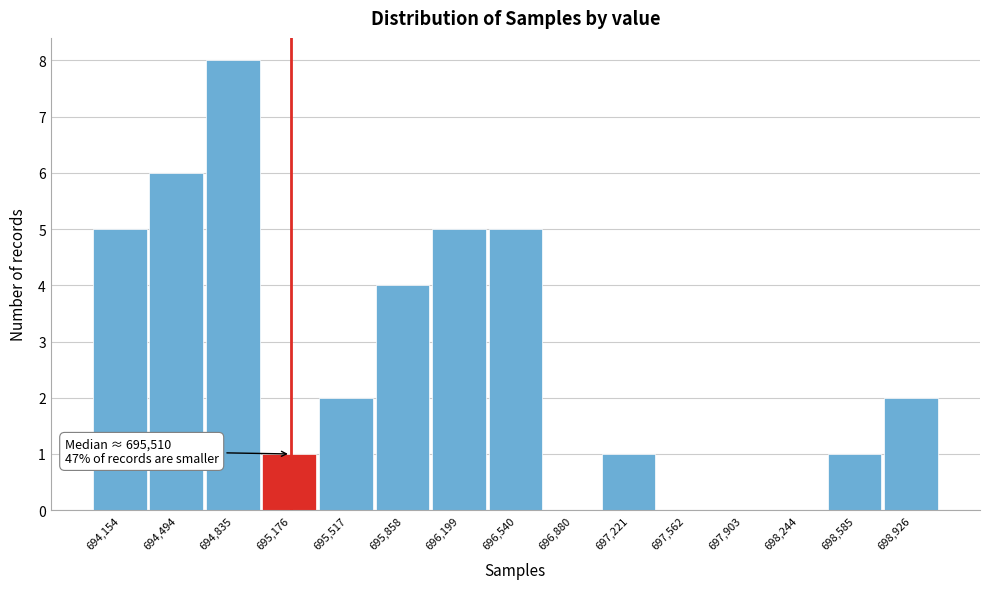

Reading left to right, list all the values displayed in this chart.

694,154=5	694,494=6	694,835=8	695,176=1	695,517=2	695,858=4	696,199=5	696,540=5	696,880=0	697,221=1	697,562=0	697,903=0	698,244=0	698,585=1	698,926=2